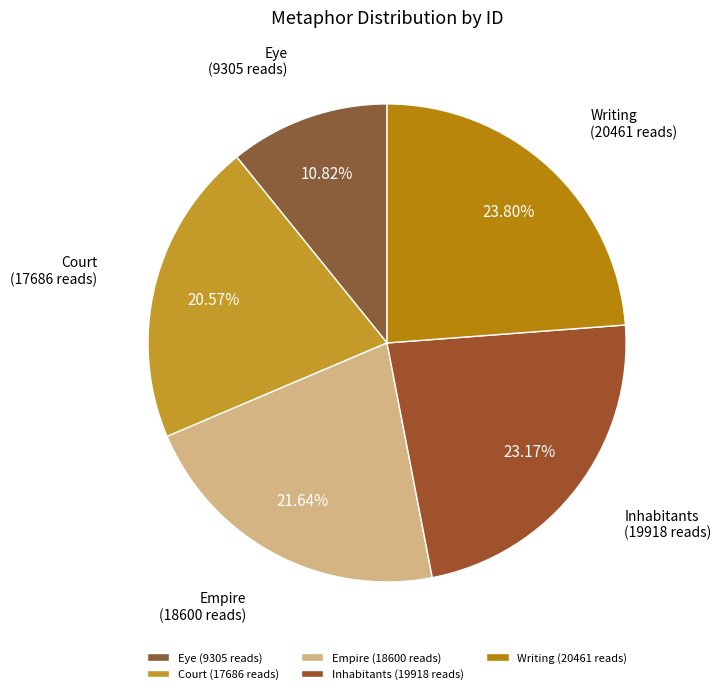

The Empire slice represents 36% of the pie. True or false?

False